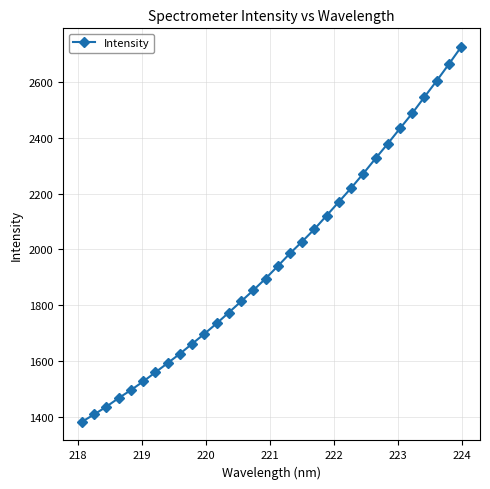

What is the maximum value shown in the chart?

2724.1